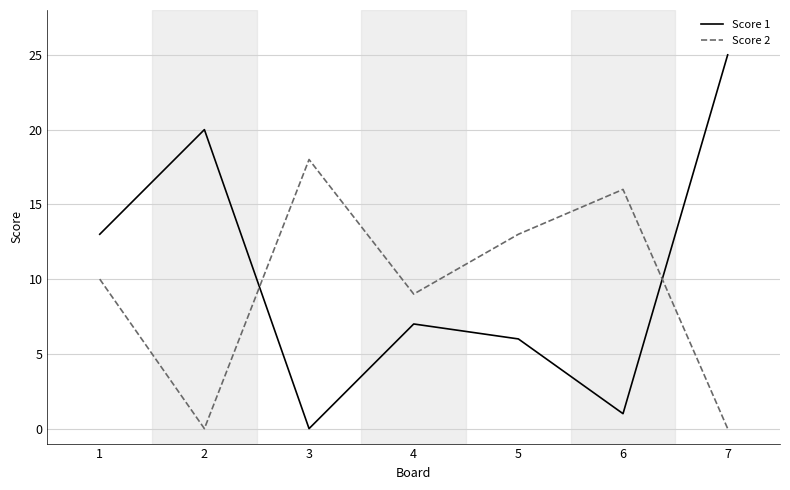

How many Score 2 values are between 0 and 16?

6